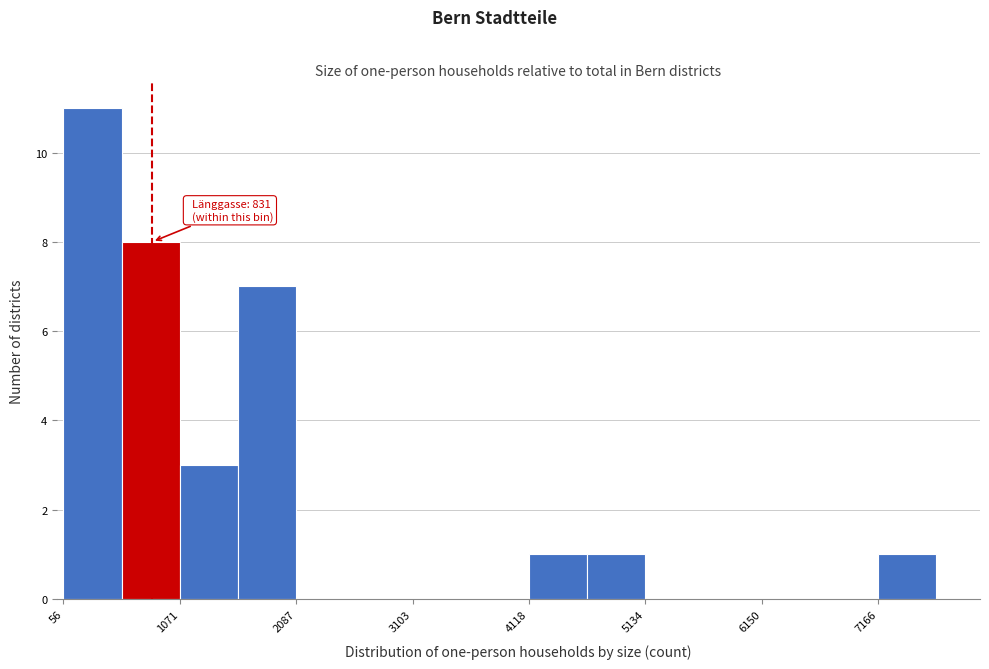

Read against the x-axis, roughly where is the centre of the tallest bar?

400